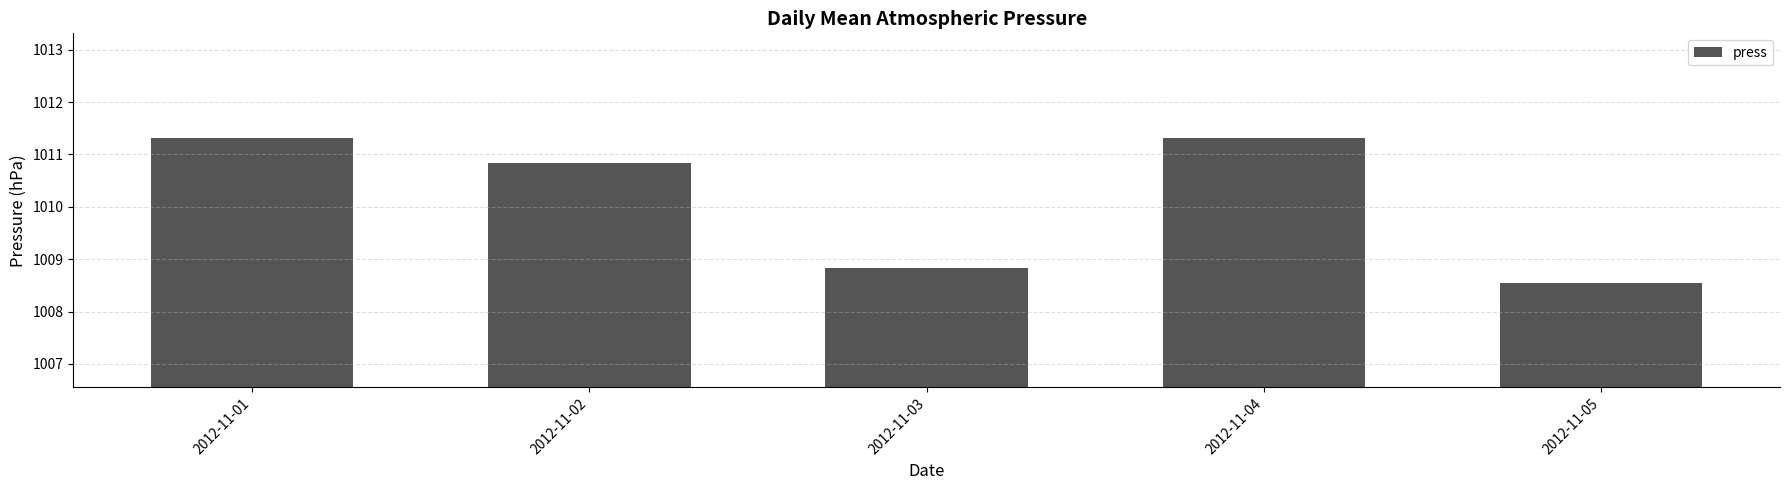

Between 2012-11-03 and 2012-11-04, which is larger?

2012-11-04